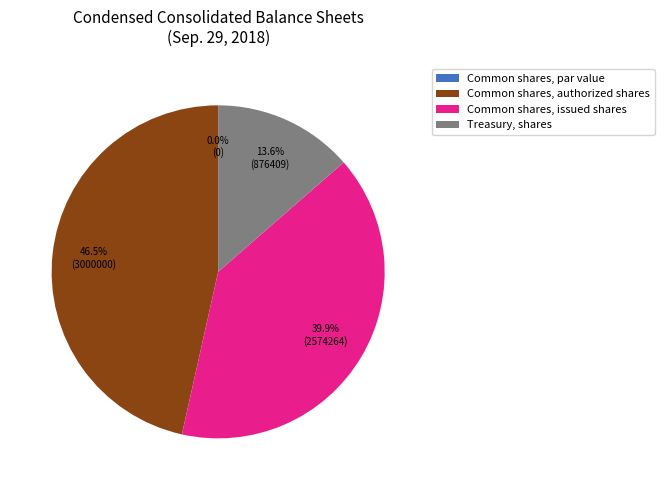

Which category has the biggest portion of the pie?

Common shares, authorized shares